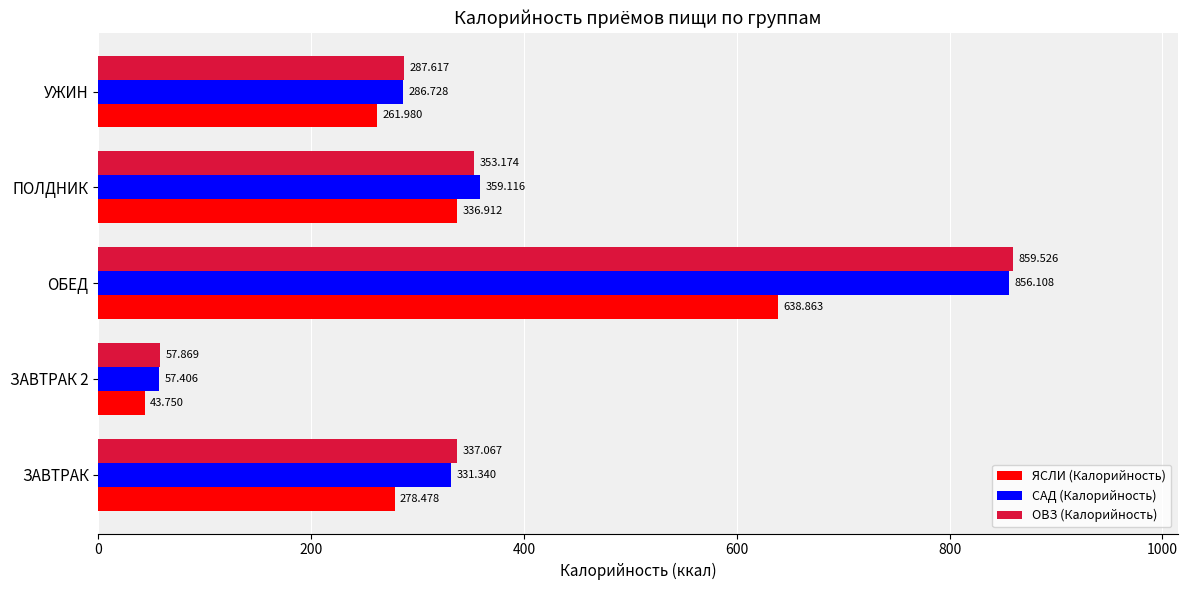

What is the greatest value displayed?

859.5